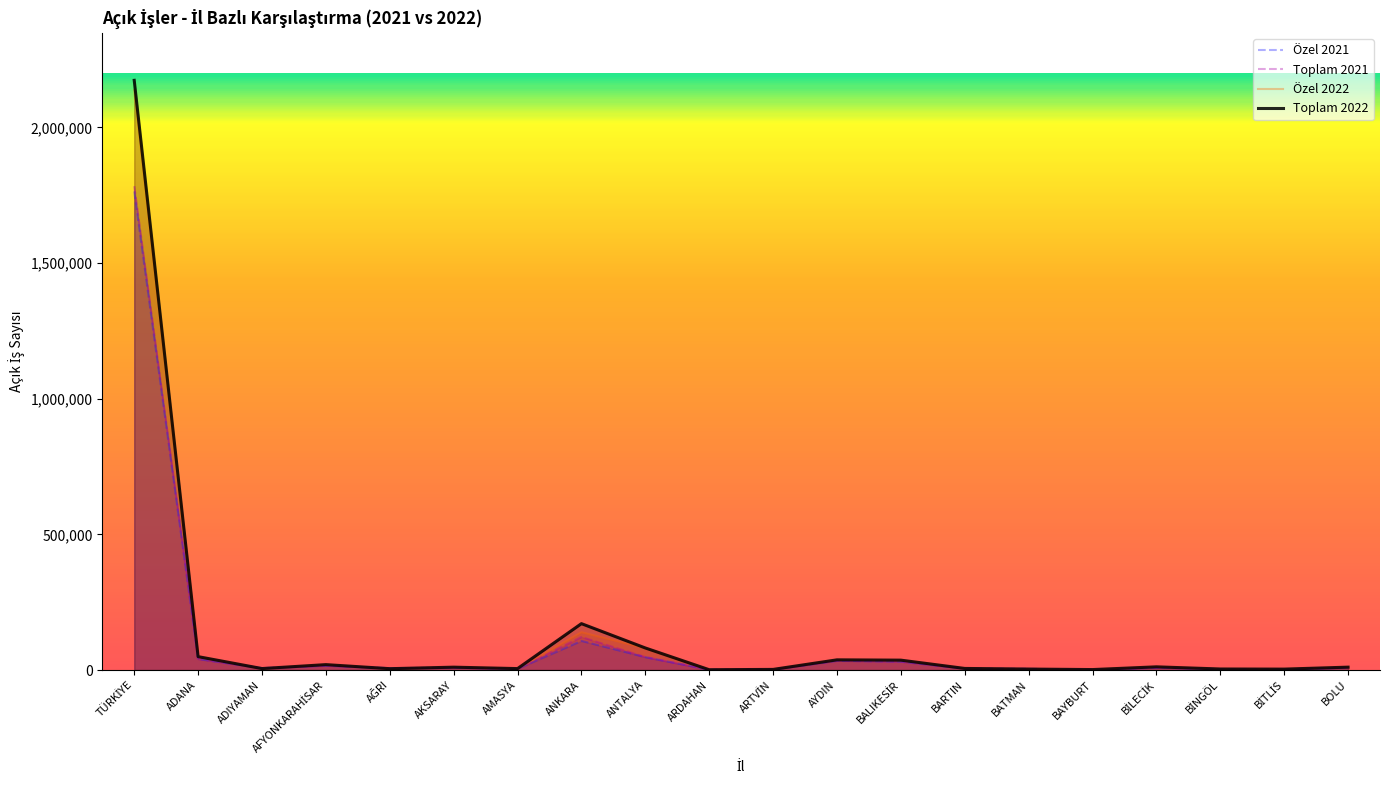

What value does the Toplam 2021 series have at AYDIN, to the nearest 10?

34220